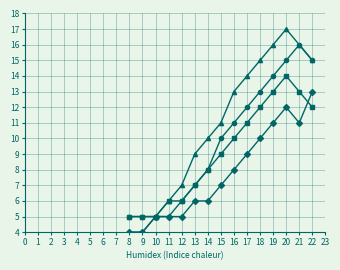

At which category does the chart reach its peak across all series?

20